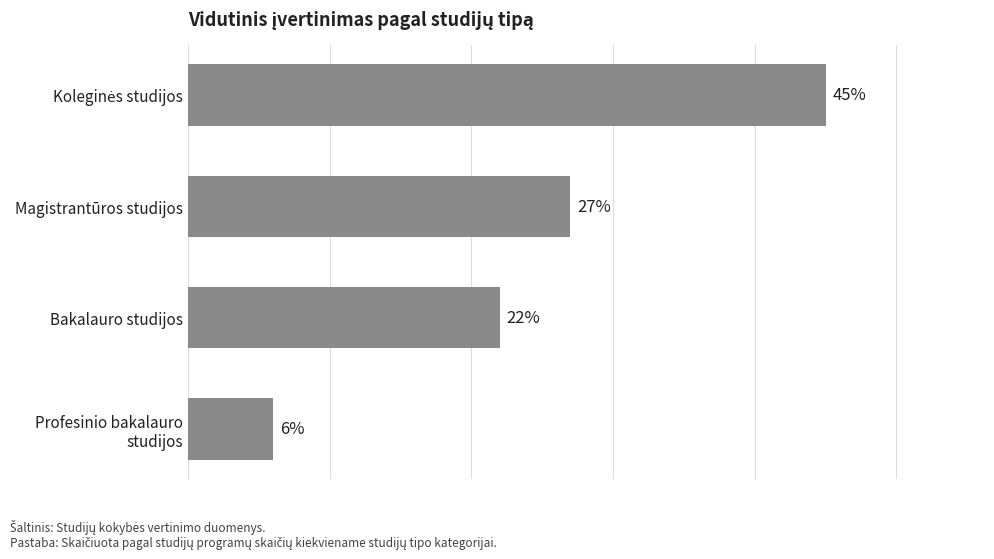

What is the label of the 3rd bar from the bottom?

Magistrantūros studijos